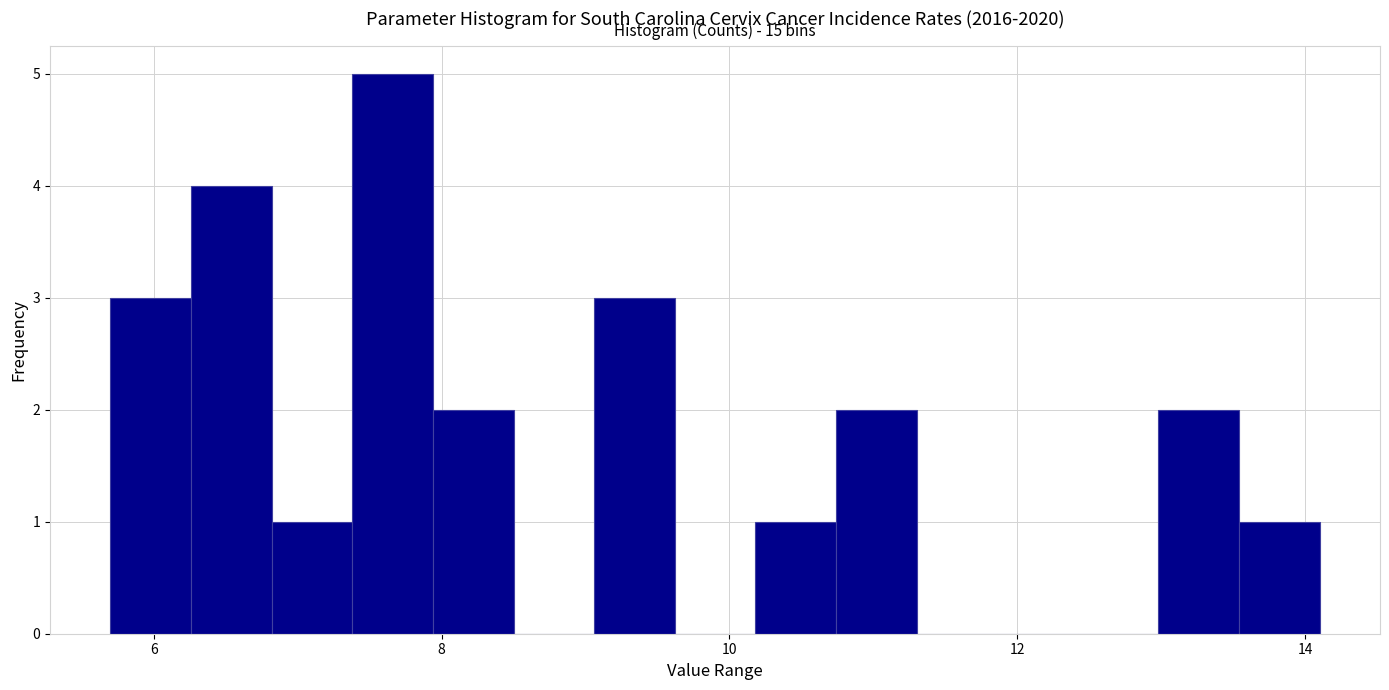

Around what value on the x-axis is the tallest bar? Give the approximate position of its centre, as read against the axis.

7.6